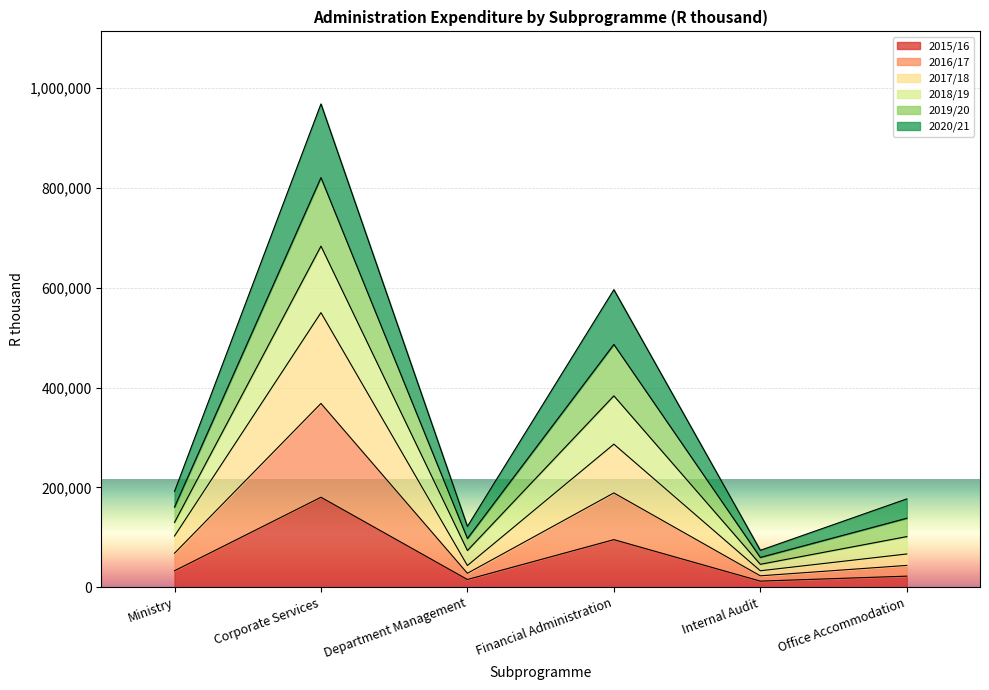

At how many categories does at least one series exceed 942212?

1